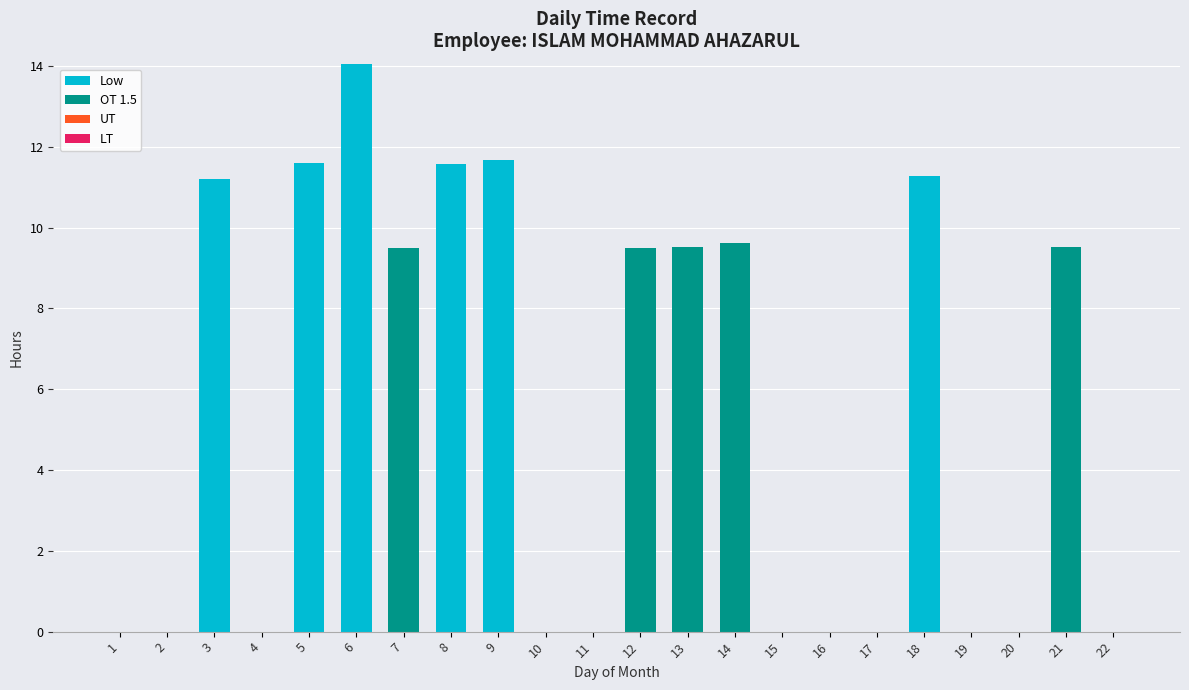

What is the maximum value for Low?

14.1